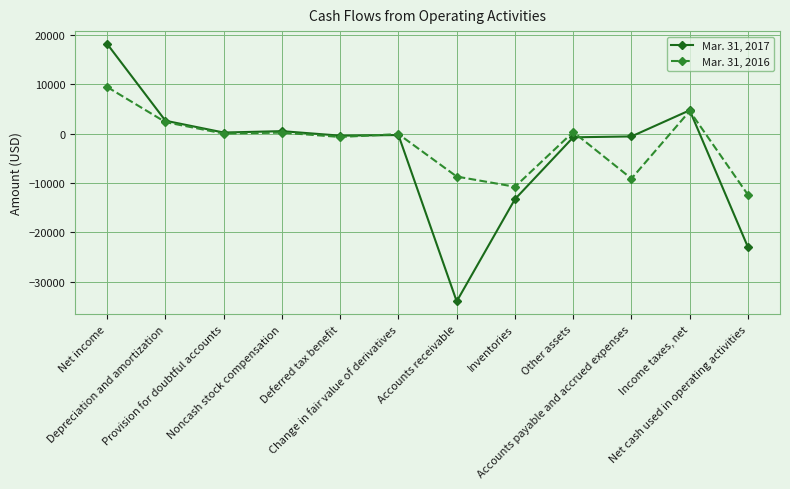

How many intersections are there between Mar. 31, 2017 and Mar. 31, 2016?

3